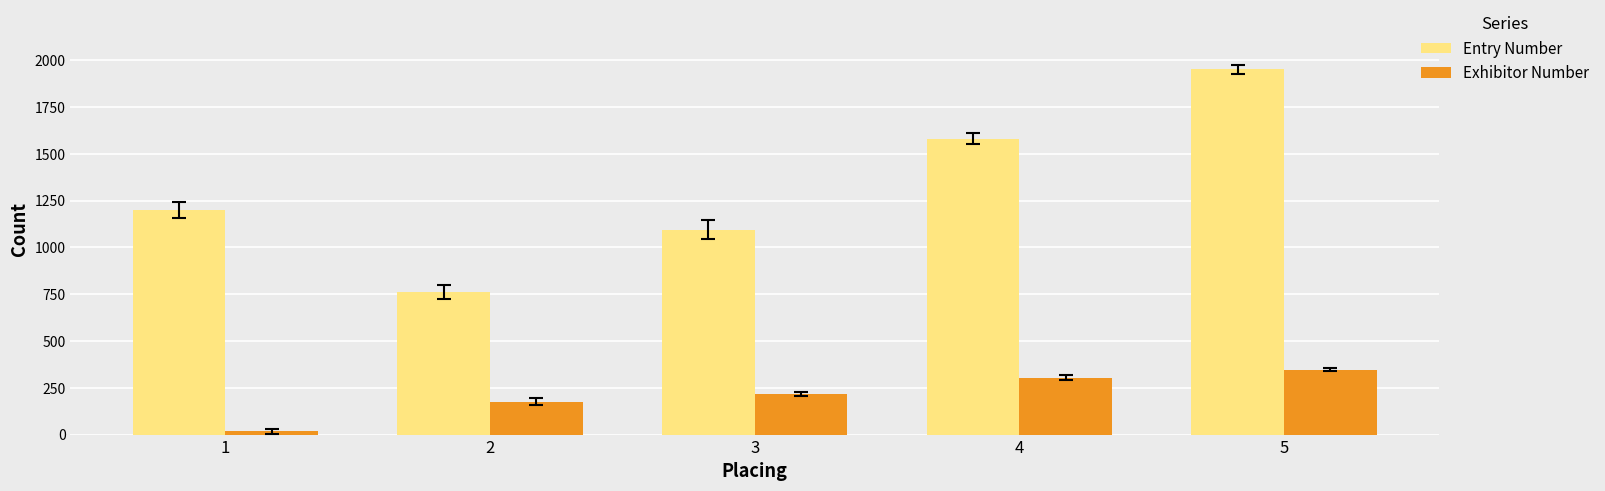

What is the sum of all Exhibitor Number values?

1058